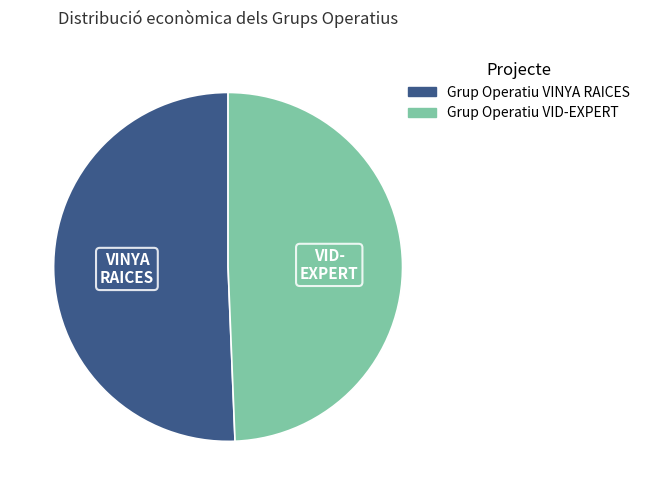

Does Grup Operatiu VINYA RAICES represent more than half of the total?

Yes